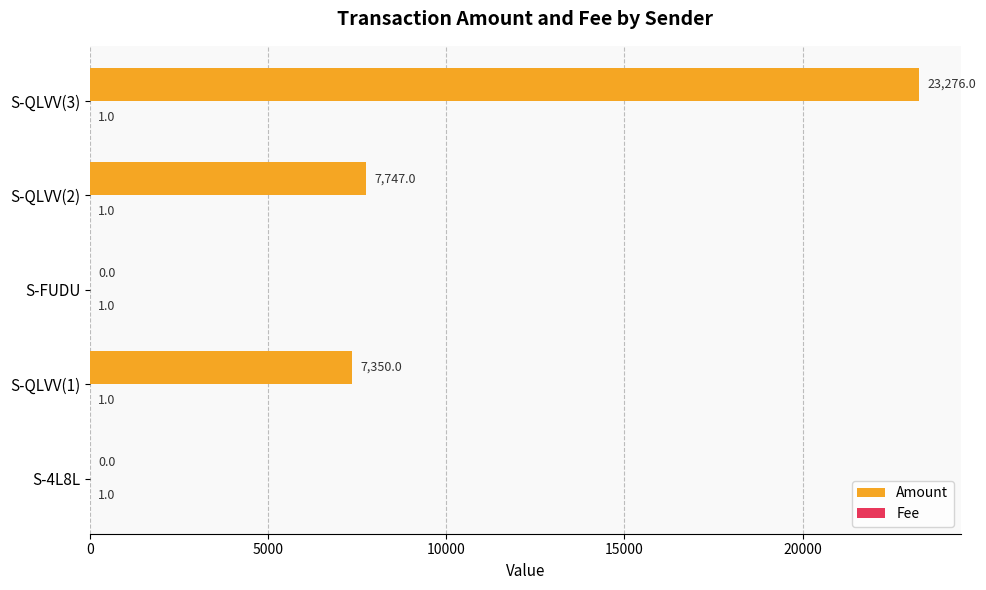

At which label is Amount closest to 11638?

S-QLVV(2)